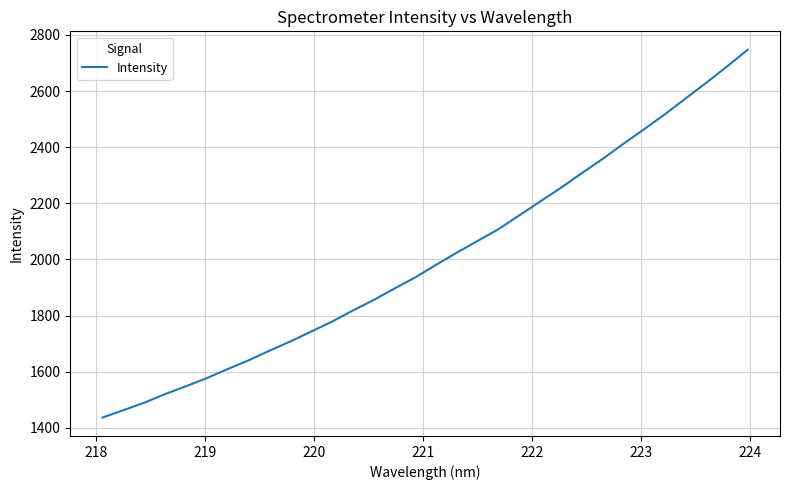

What is the greatest value displayed?

2747.1